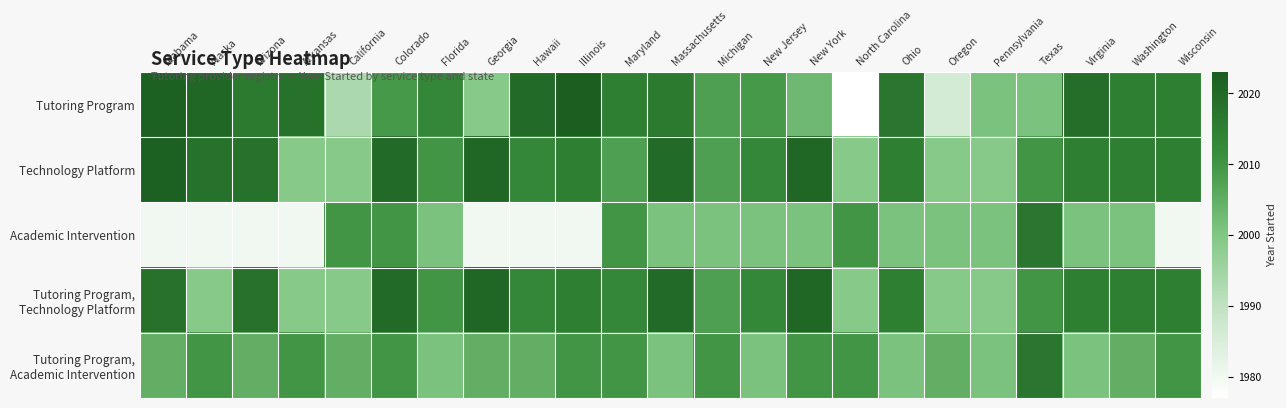

What is the spread (max minus min) of values at Colorado?

11